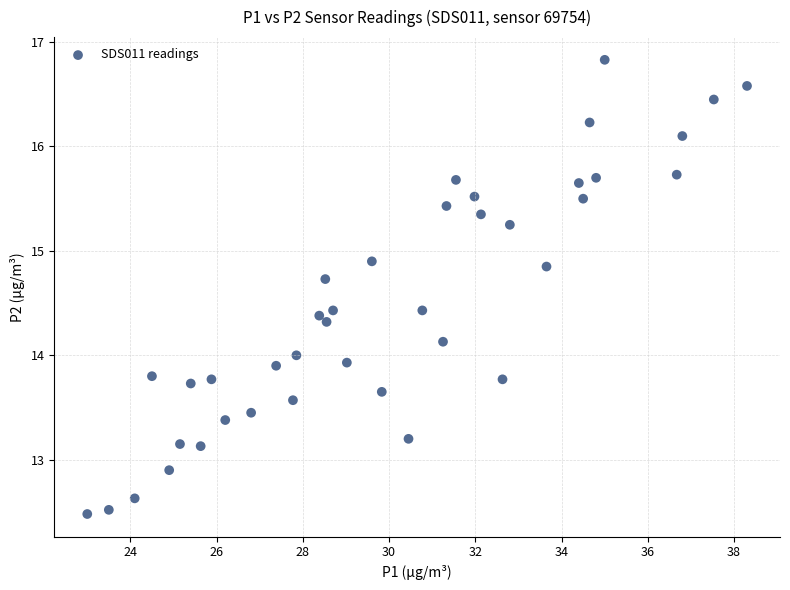

How many points are shown in the scatter plot?

40